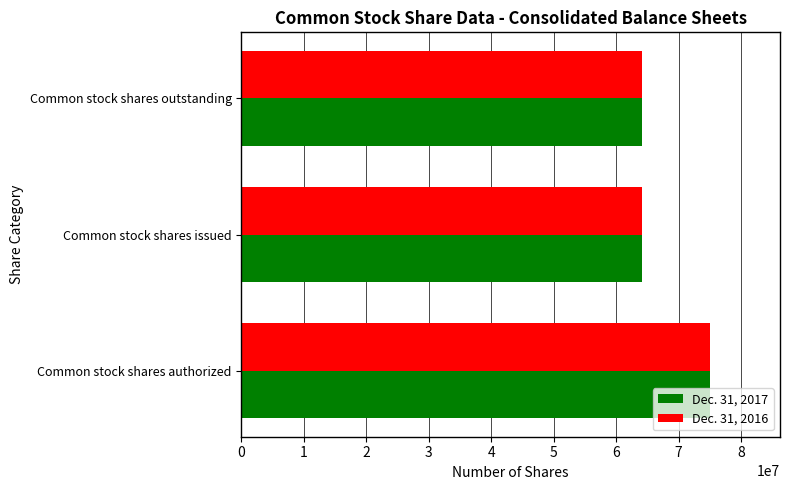

What is the maximum value shown in the chart?

75000000